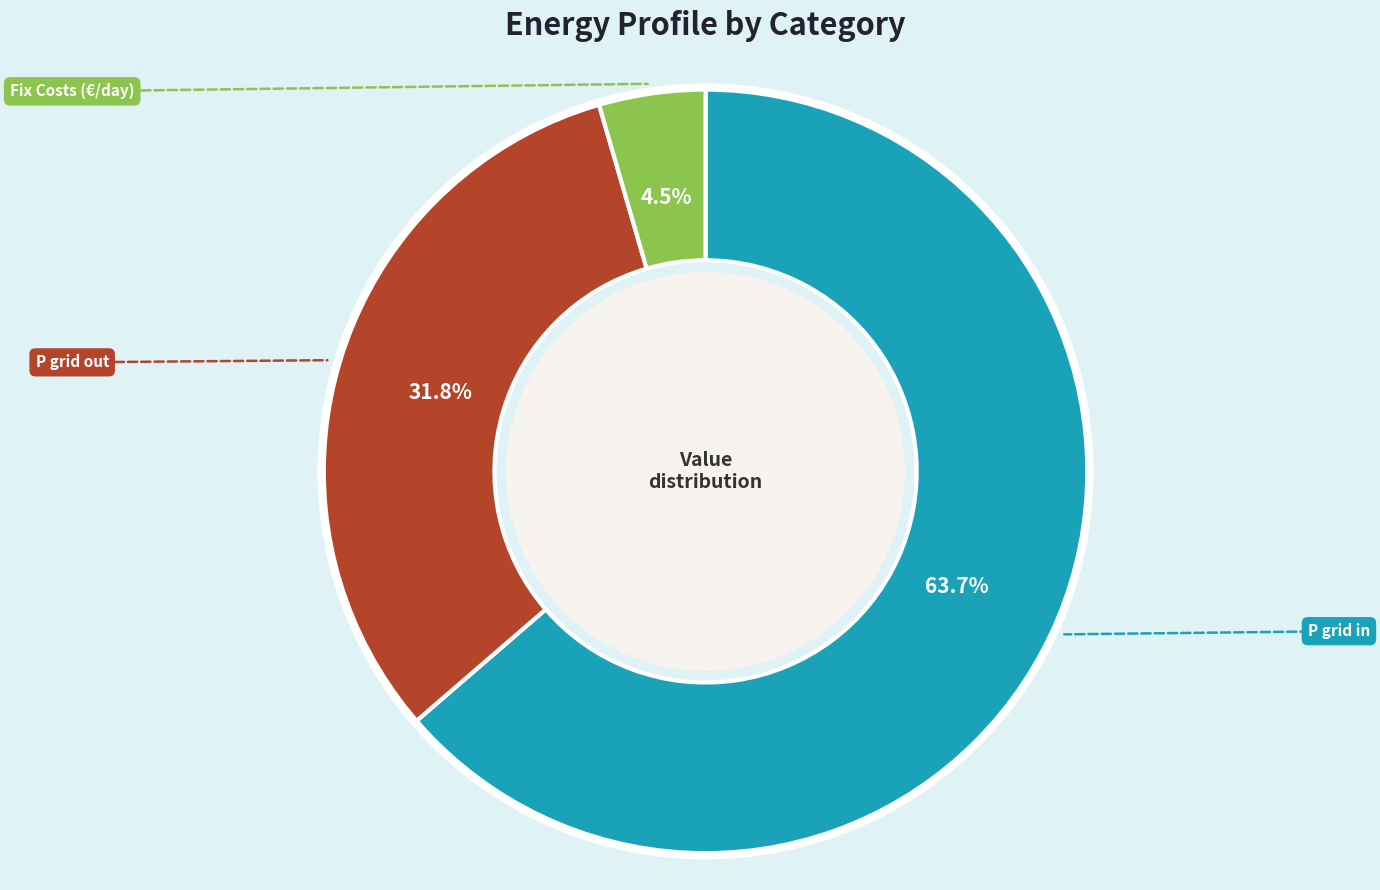

Is there a majority slice in this chart?

Yes